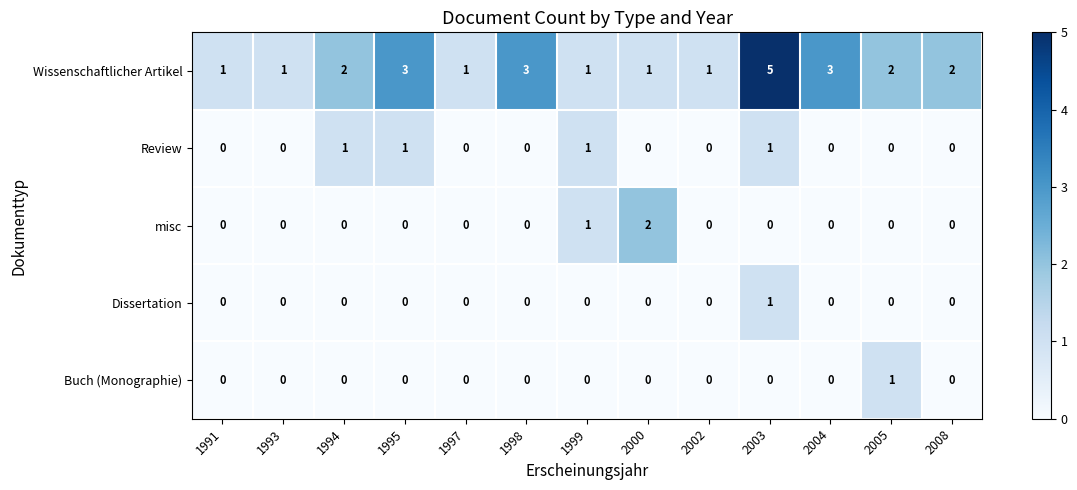

Count the number of categories in the chart.

13